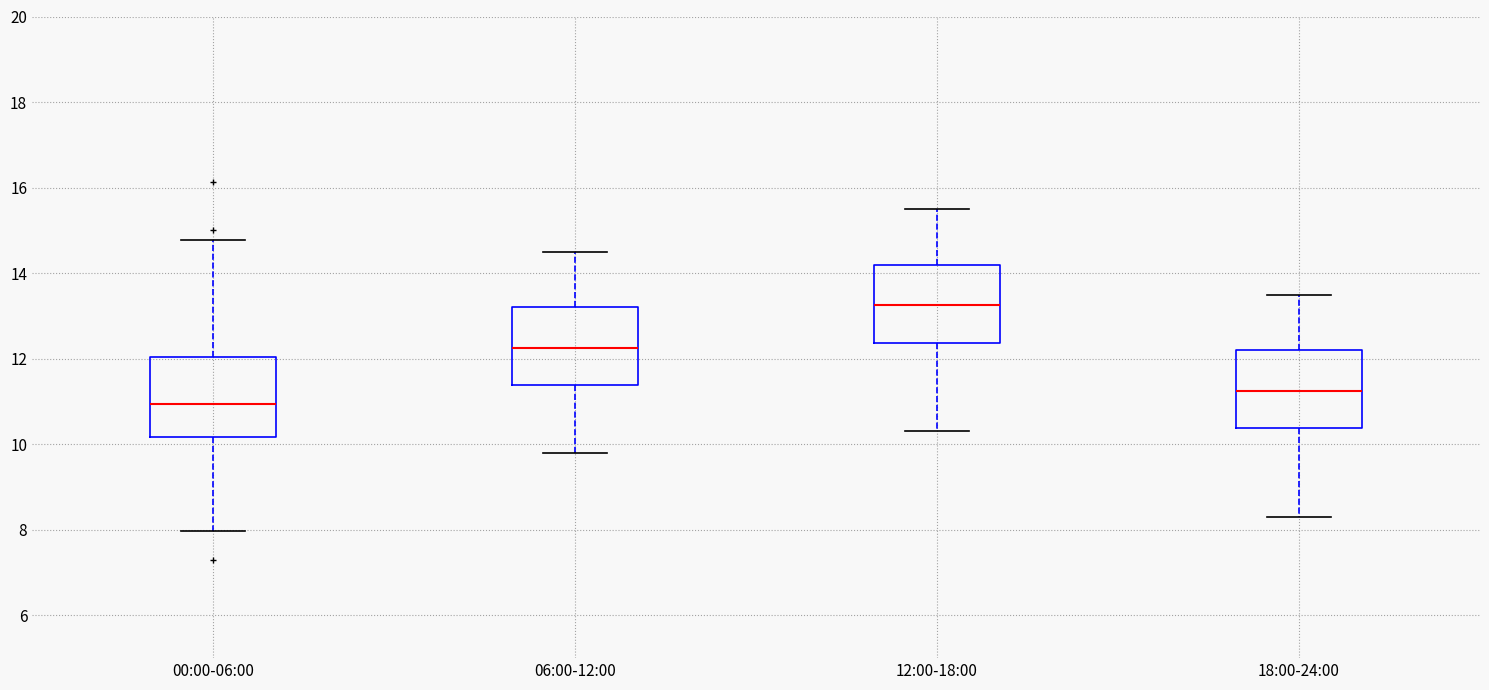

Reading left to right, transcribe this box plot: for each box, give where its median line is, the range the box spans, and where its two whiskers end, as read against the y-axis. The values are not printed on the chart, so give them approximately, as read against the axis.

00:00-06:00: median 11.0, box 10.2 to 12.0, whiskers 8.0 to 14.8
06:00-12:00: median 12.2, box 11.4 to 13.2, whiskers 9.8 to 14.6
12:00-18:00: median 13.2, box 12.4 to 14.2, whiskers 10.4 to 15.6
18:00-24:00: median 11.2, box 10.4 to 12.2, whiskers 8.4 to 13.6